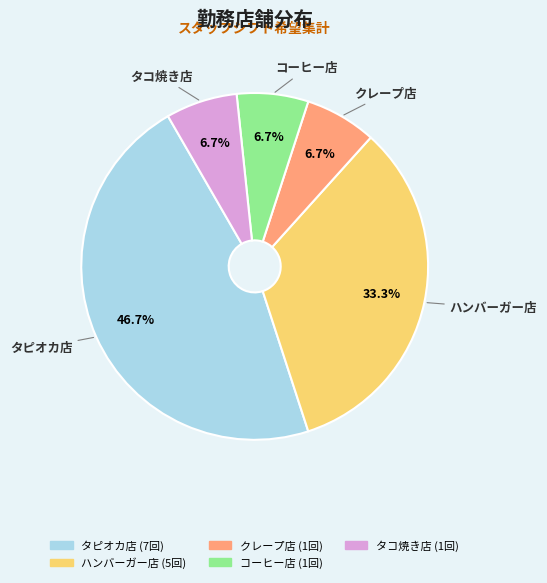

Is there any slice that represents more than half of the pie?

No